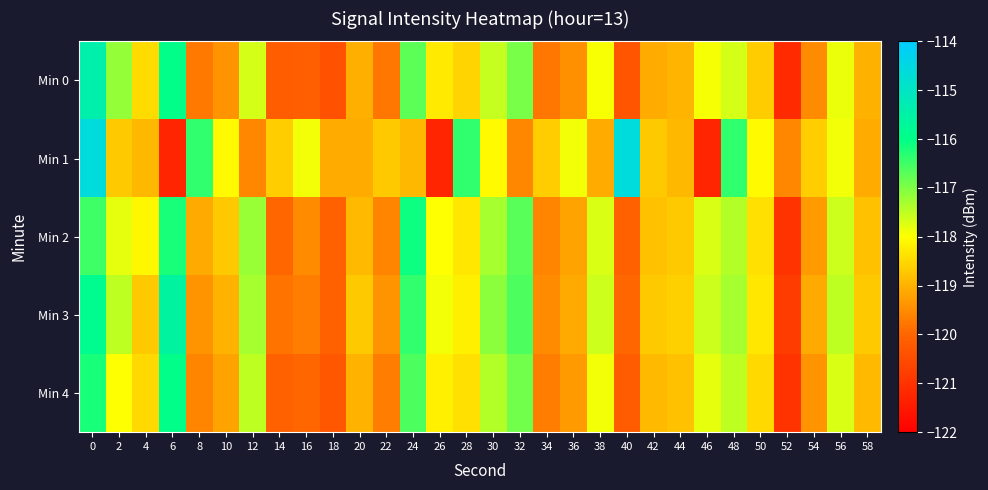

Reading left to right, extract all data points from this chart.

Min 0: 0=-115.4	2=-117.2	4=-118.4	6=-116.0	8=-119.7	10=-119.4	12=-117.7	14=-120.2	16=-120.1	18=-120.4	20=-119.0	22=-119.8	24=-116.7	26=-118.3	28=-118.5	30=-117.5	32=-117.0	34=-119.8	36=-119.4	38=-117.9	40=-120.3	42=-119.1	44=-119.0	46=-117.9	48=-117.7	50=-118.7	52=-121.2	54=-119.5	56=-117.9	58=-119.0
Min 1: 0=-114.6	2=-118.7	4=-118.9	6=-121.3	8=-116.4	10=-118.1	12=-119.5	14=-118.7	16=-117.9	18=-119.1	20=-119.1	22=-118.7	24=-118.9	26=-121.3	28=-116.4	30=-118.1	32=-119.5	34=-118.7	36=-117.9	38=-119.1	40=-114.6	42=-118.7	44=-118.9	46=-121.3	48=-116.4	50=-118.1	52=-119.5	54=-118.7	56=-117.9	58=-119.1
Min 2: 0=-116.5	2=-117.8	4=-118.1	6=-116.2	8=-119.1	10=-118.7	12=-117.2	14=-120.0	16=-119.5	18=-120.1	20=-118.9	22=-119.6	24=-116.1	26=-118.0	28=-118.3	30=-117.3	32=-116.7	34=-119.6	36=-119.2	38=-117.7	40=-120.1	42=-118.8	44=-118.7	46=-117.7	48=-117.4	50=-118.4	52=-121.0	54=-119.3	56=-117.6	58=-118.8
Min 3: 0=-115.9	2=-117.5	4=-118.7	6=-115.6	8=-119.4	10=-119.0	12=-117.3	14=-119.8	16=-119.7	18=-120.1	20=-118.7	22=-119.4	24=-116.4	26=-117.9	28=-118.2	30=-117.1	32=-116.6	34=-119.5	36=-119.1	38=-117.6	40=-120.0	42=-118.7	44=-118.6	46=-117.6	48=-117.3	50=-118.3	52=-120.8	54=-119.1	56=-117.5	58=-118.7
Min 4: 0=-116.2	2=-118.0	4=-118.5	6=-116.0	8=-119.6	10=-119.2	12=-117.5	14=-120.1	16=-120.0	18=-120.3	20=-119.0	22=-119.7	24=-116.6	26=-118.2	28=-118.4	30=-117.4	32=-116.9	34=-119.7	36=-119.3	38=-117.9	40=-120.2	42=-118.9	44=-118.8	46=-117.8	48=-117.5	50=-118.5	52=-121.0	54=-119.4	56=-117.7	58=-118.9